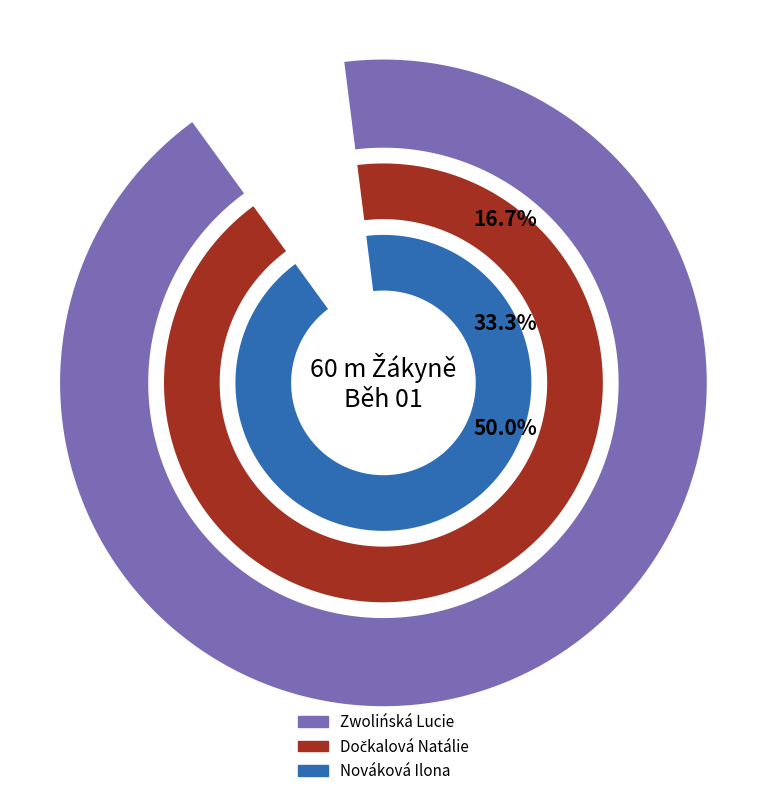

To the nearest percent, what is the difference between the Dočkalová Natálie and Zwolińská Lucie slice percentages?

17%